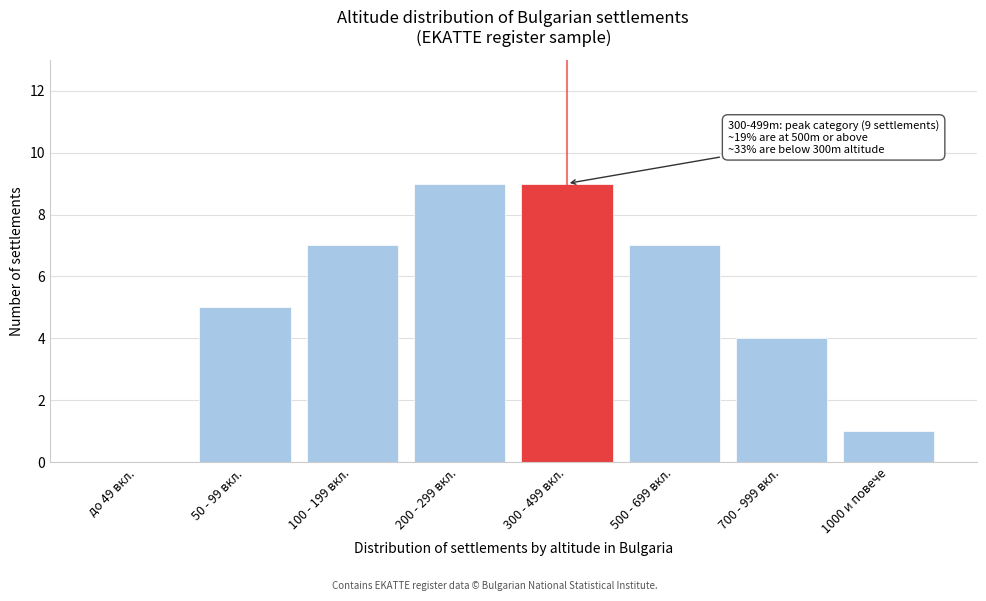

Reading right to left, transcribe all the data shown in this chart.

1000 и повече=1	700 - 999 вкл.=4	500 - 699 вкл.=7	300 - 499 вкл.=9	200 - 299 вкл.=9	100 - 199 вкл.=7	50 - 99 вкл.=5	до 49 вкл.=0